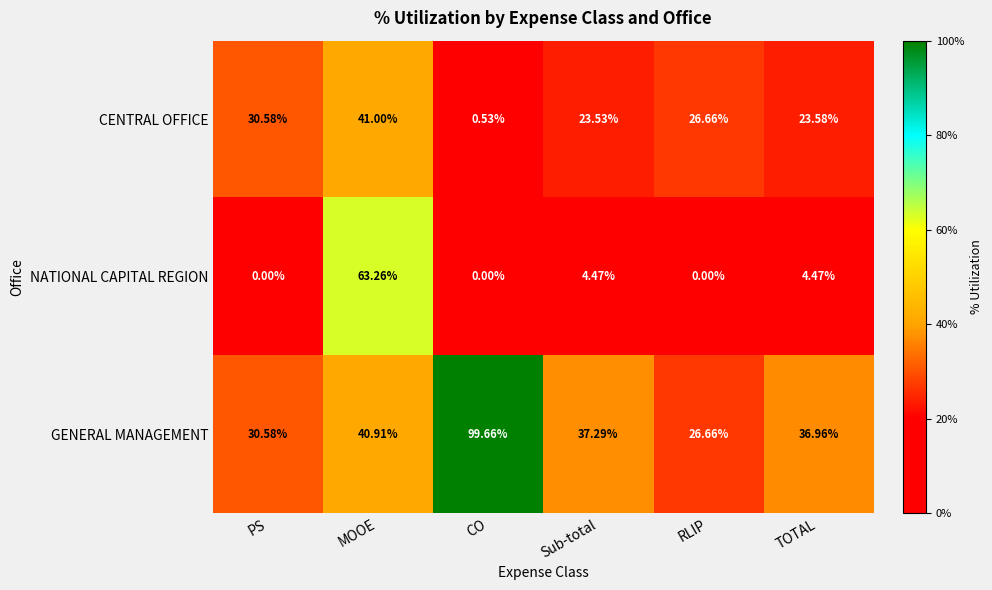

Rank the series by their maximum value, from lowest to highest.

CENTRAL OFFICE, NATIONAL CAPITAL REGION, GENERAL MANAGEMENT